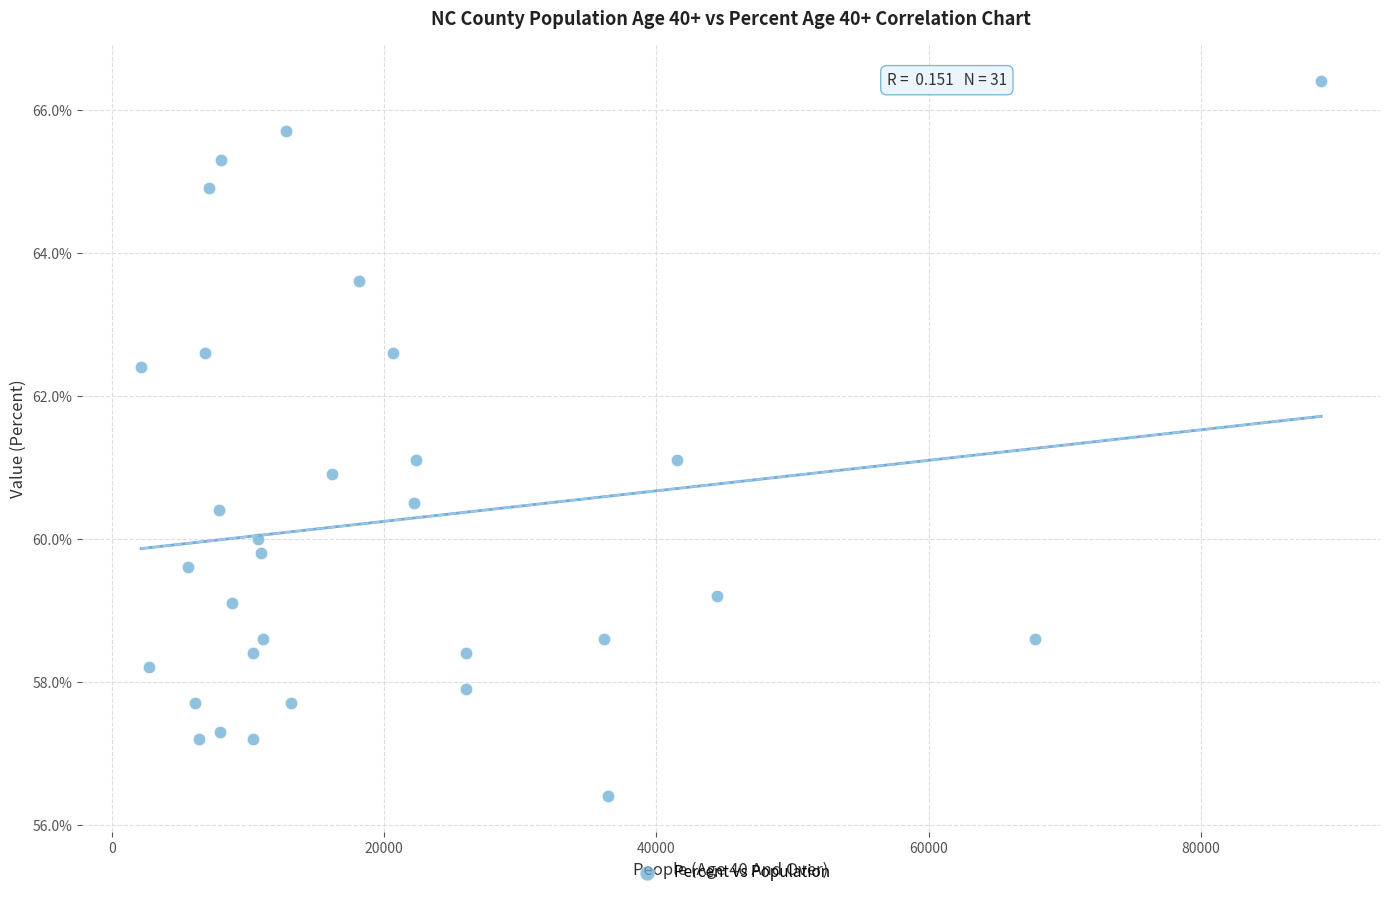

What is the range of Y values (max minus min)?

10.0